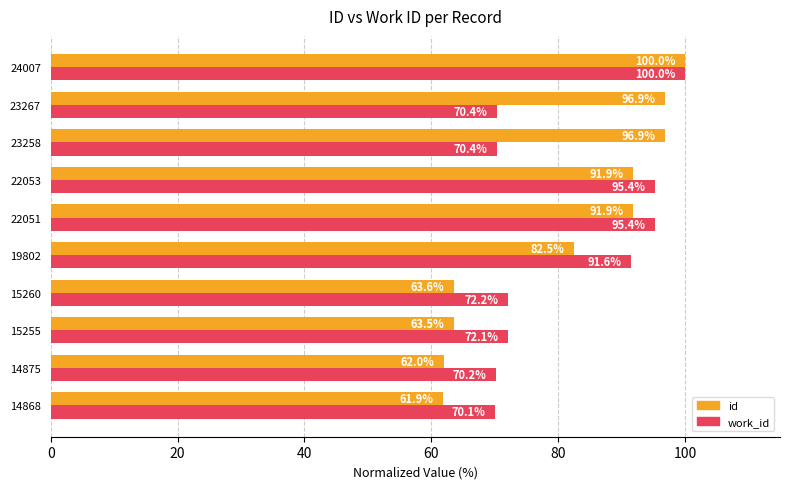

How many values in the work_id series exceed 72?

6